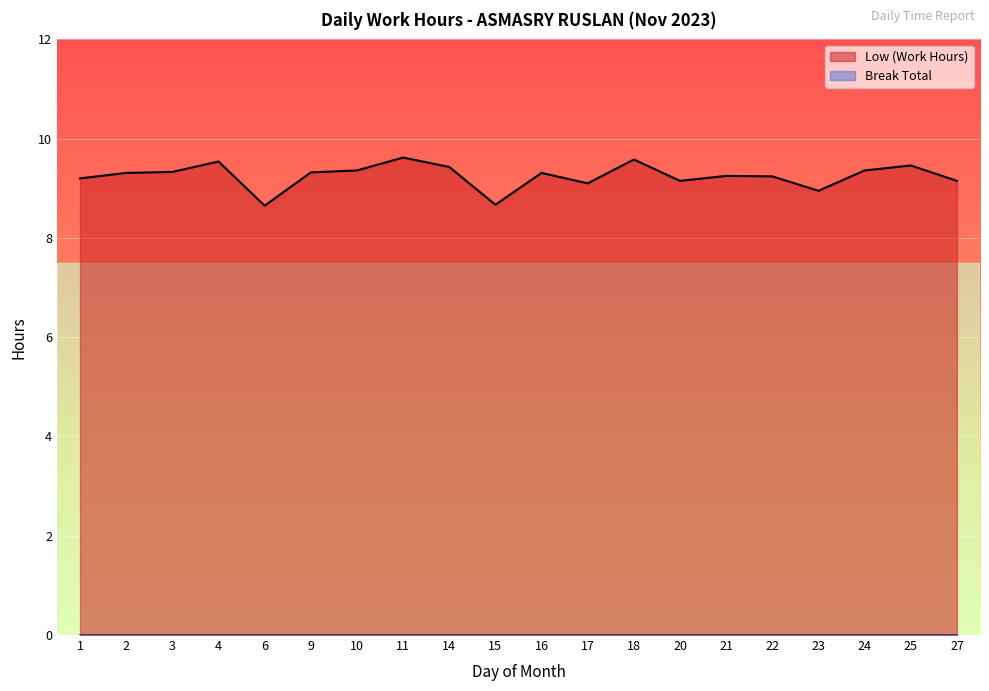

True or false: the data shows 14.5 at 15.

False